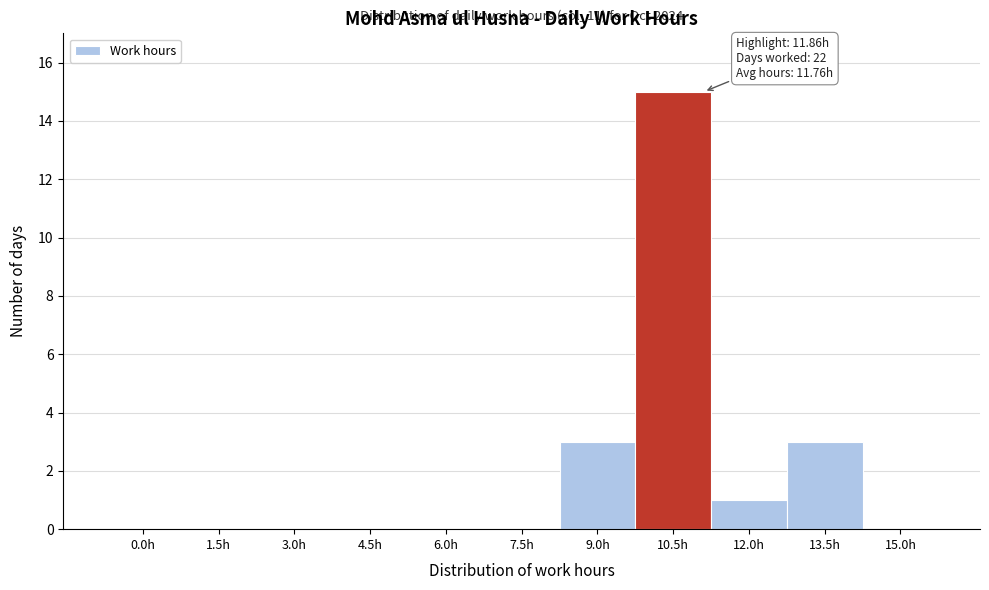

Reading right to left, list all the values displayed in this chart.

15.0h=0	13.5h=3	12.0h=1	10.5h=15	9.0h=3	7.5h=0	6.0h=0	4.5h=0	3.0h=0	1.5h=0	0.0h=0